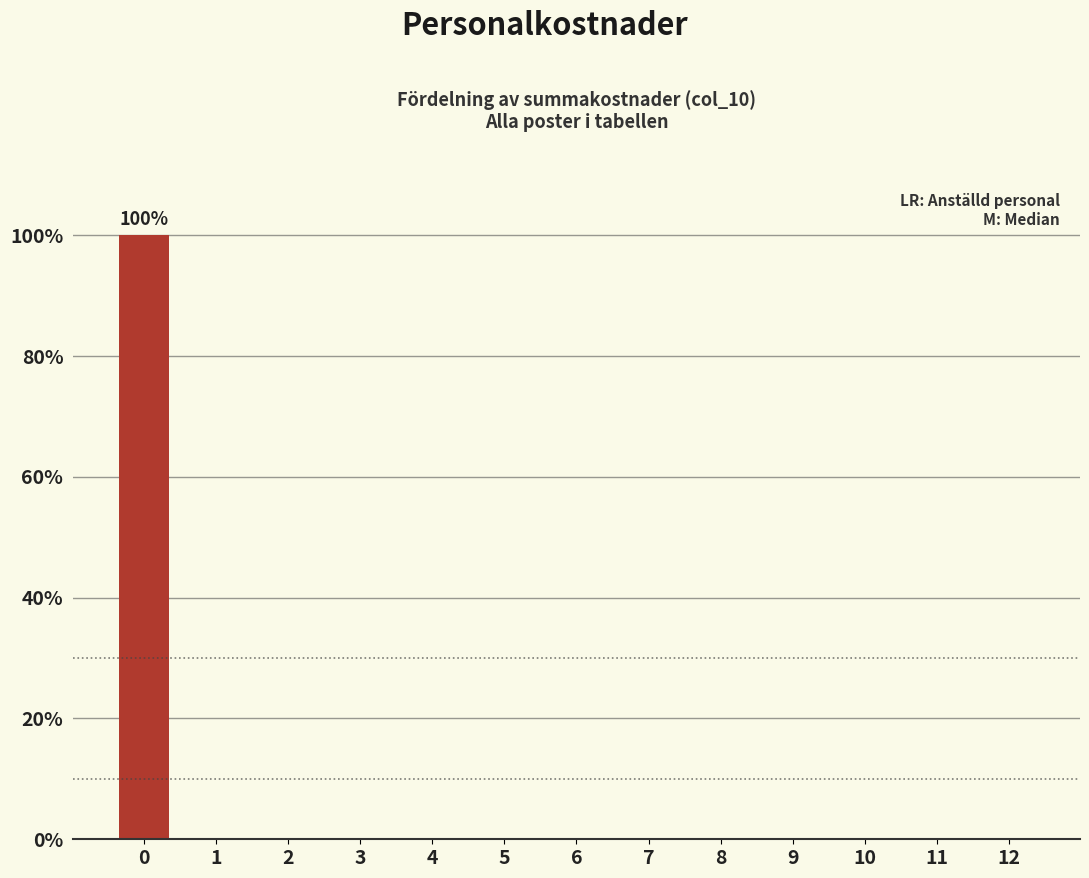

Reading left to right, extract all data points from this chart.

0=100	1=0	2=0	3=0	4=0	5=0	6=0	7=0	8=0	9=0	10=0	11=0	12=0